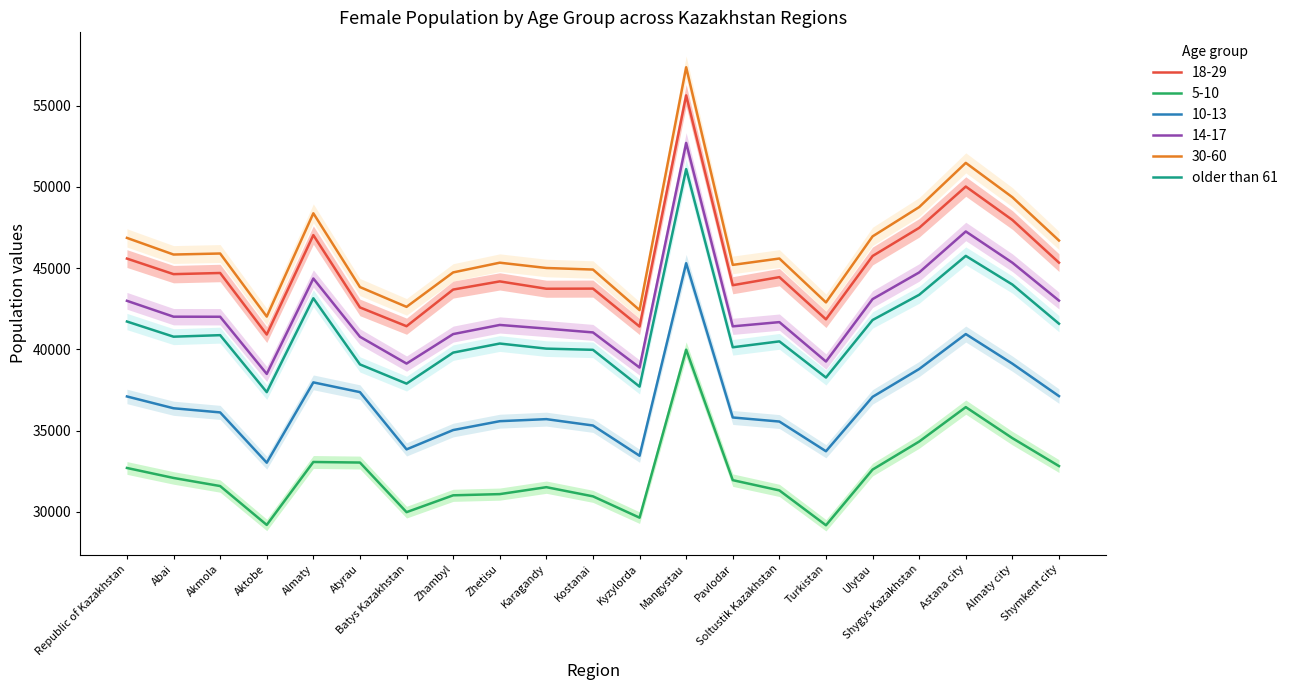

What is the difference between the second highest and minimum values?

8384